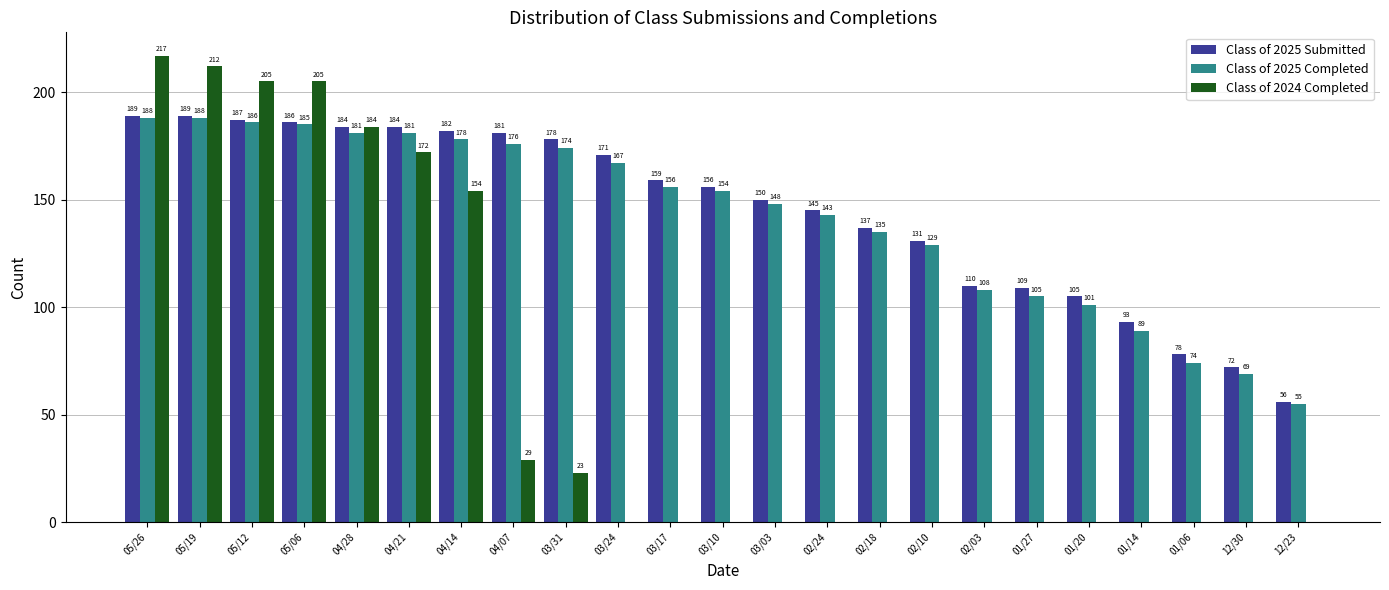

The Class of 2025 Completed series shows 88 at 12/23. True or false?

False